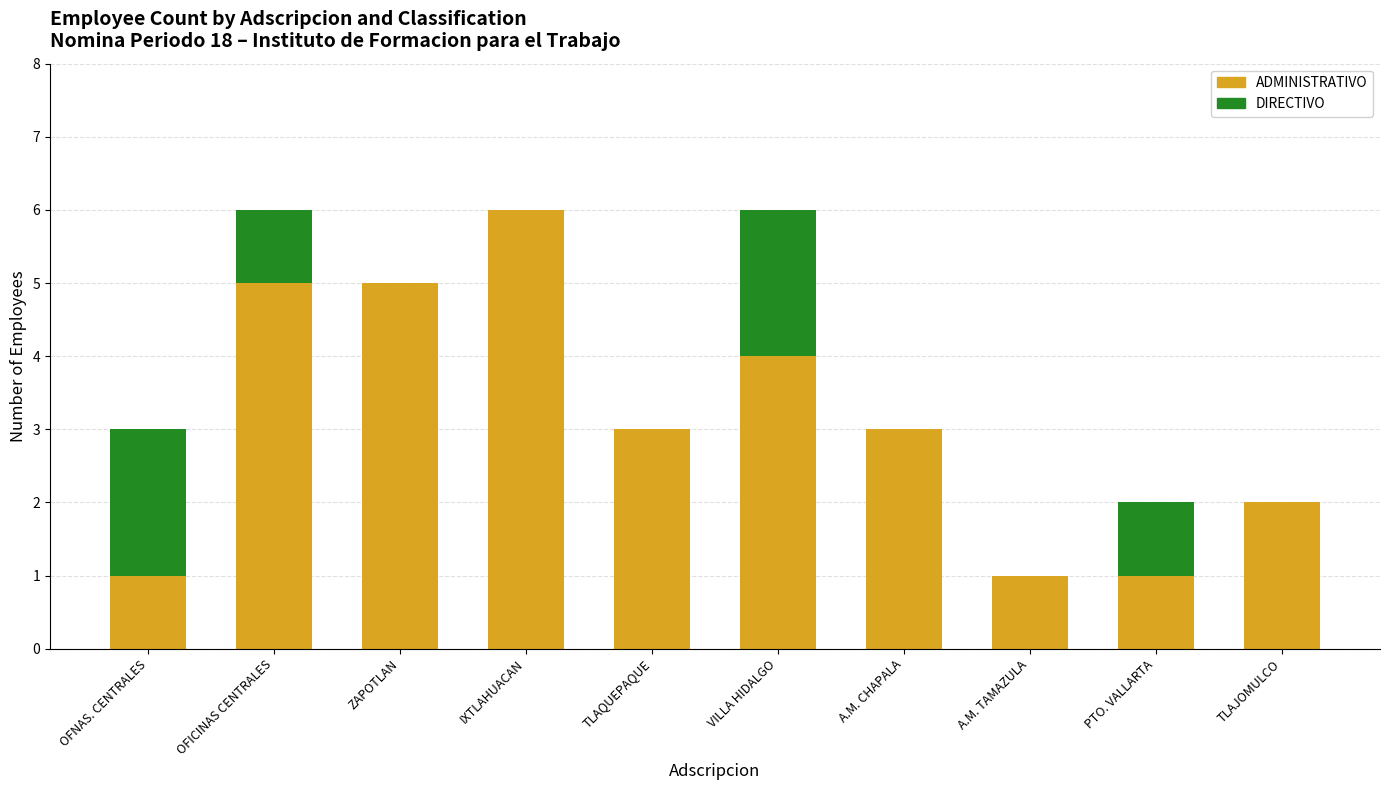

What is the total value across all series at IXTLAHUACAN?

6